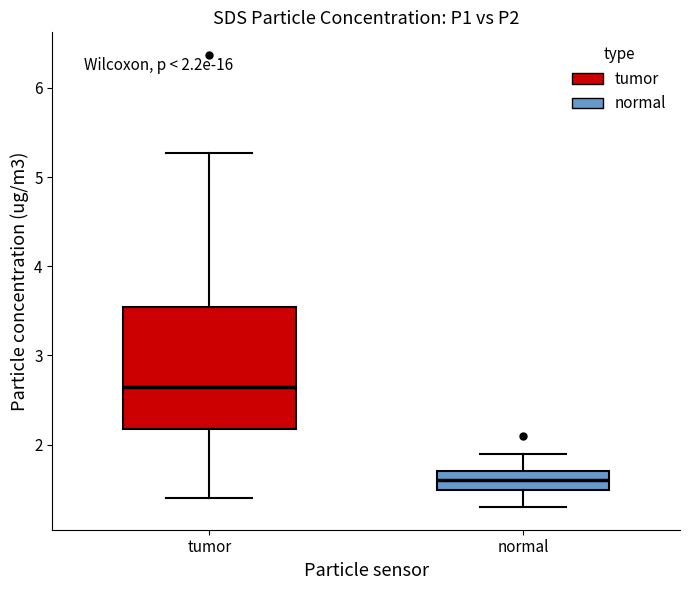

Which box has the lowest median line?

normal